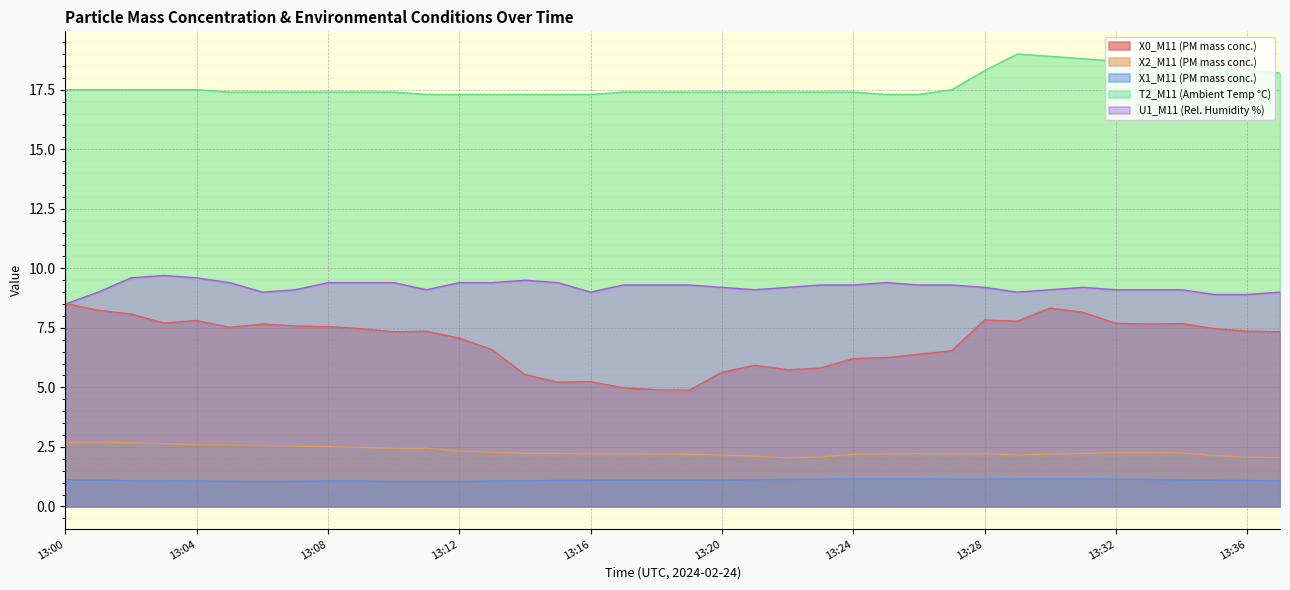

What is the spread (max minus min) of values at 13:05?

16.3